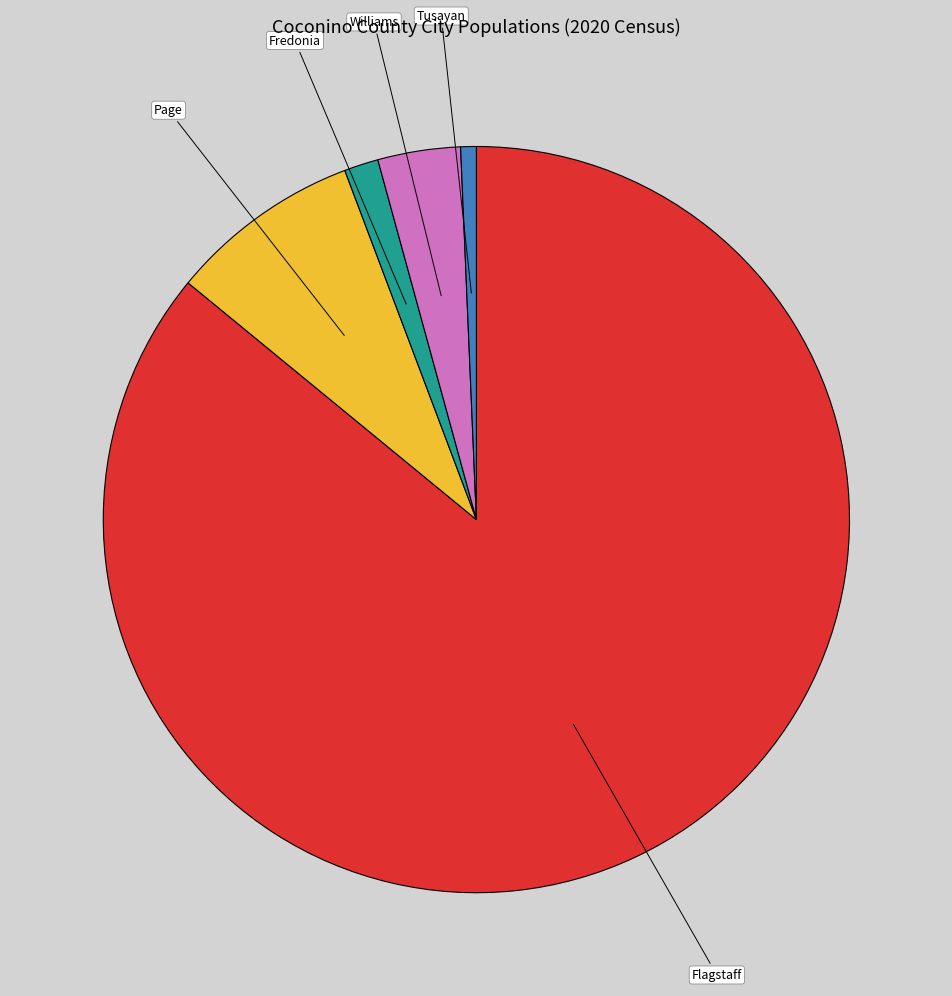

Is there a majority slice in this chart?

Yes